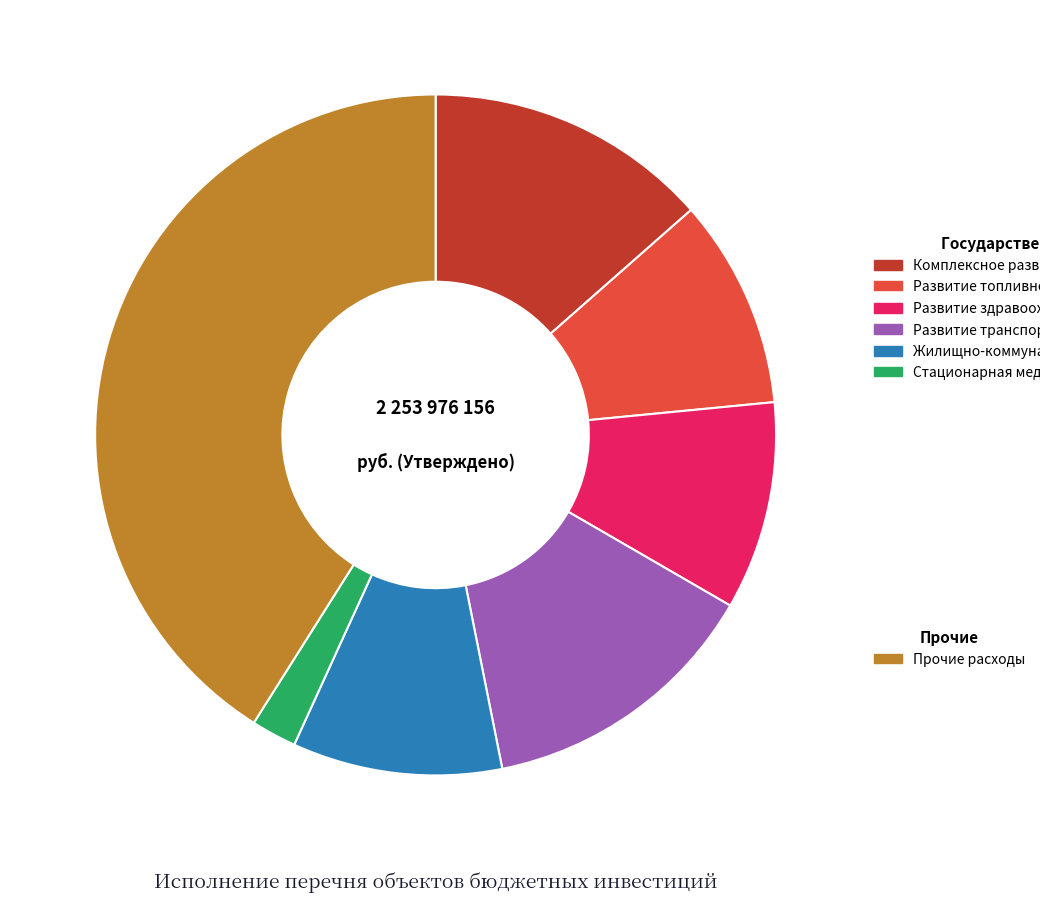

Is there any slice that represents more than half of the pie?

No